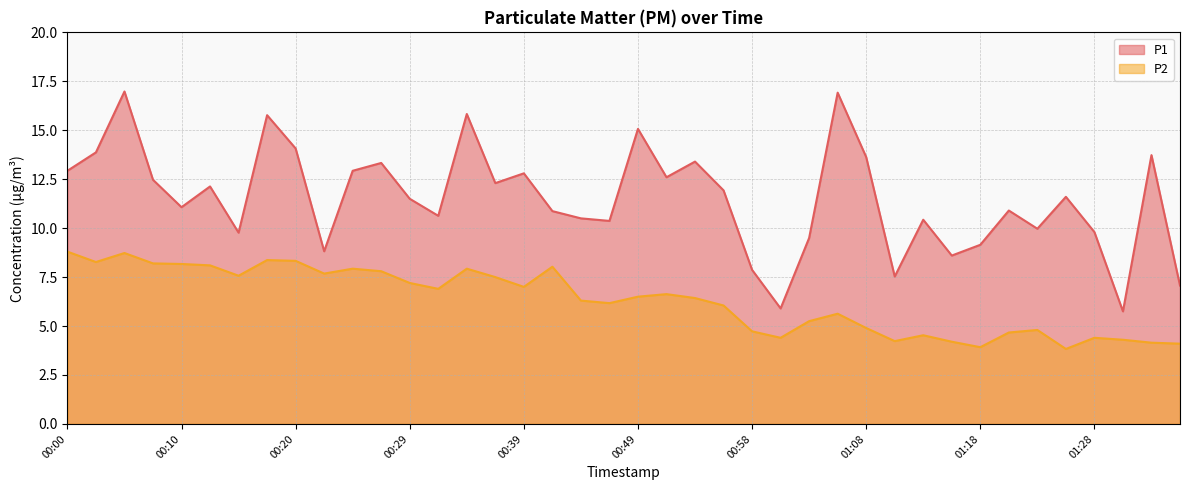

True or false: P2 has a value of 5.6 at 01:06.

True